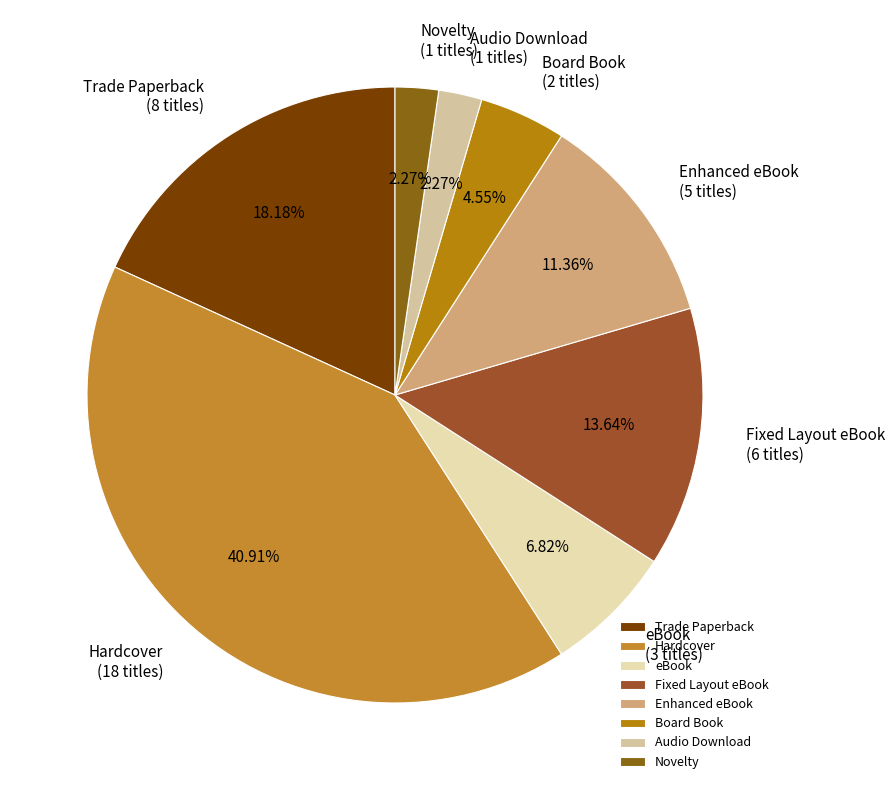

Is eBook the majority of the pie?

No